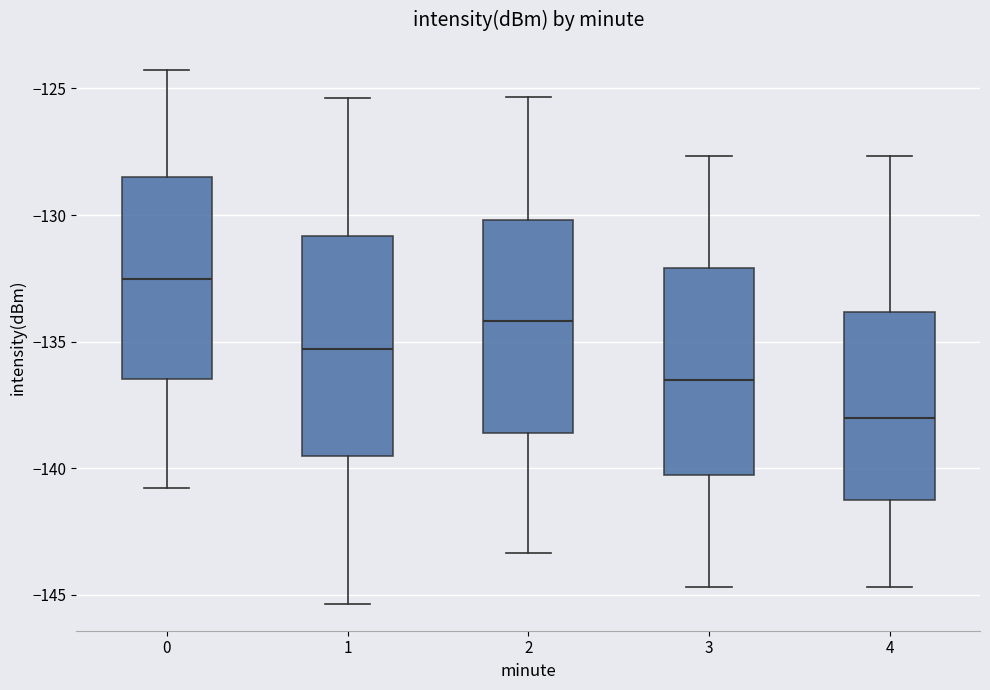

Reading left to right, read every box against the y-axis: the position of its median line, the range the box covers, and the ends of its whiskers. The values are not printed on the chart, so give them approximately, as read against the axis.

0: median -132.5, box -136.5 to -128.5, whiskers -141.0 to -124.5
1: median -135.5, box -139.5 to -131.0, whiskers -145.5 to -125.5
2: median -134.0, box -138.5 to -130.0, whiskers -143.5 to -125.5
3: median -136.5, box -140.5 to -132.0, whiskers -144.5 to -127.5
4: median -138.0, box -141.5 to -134.0, whiskers -144.5 to -127.5